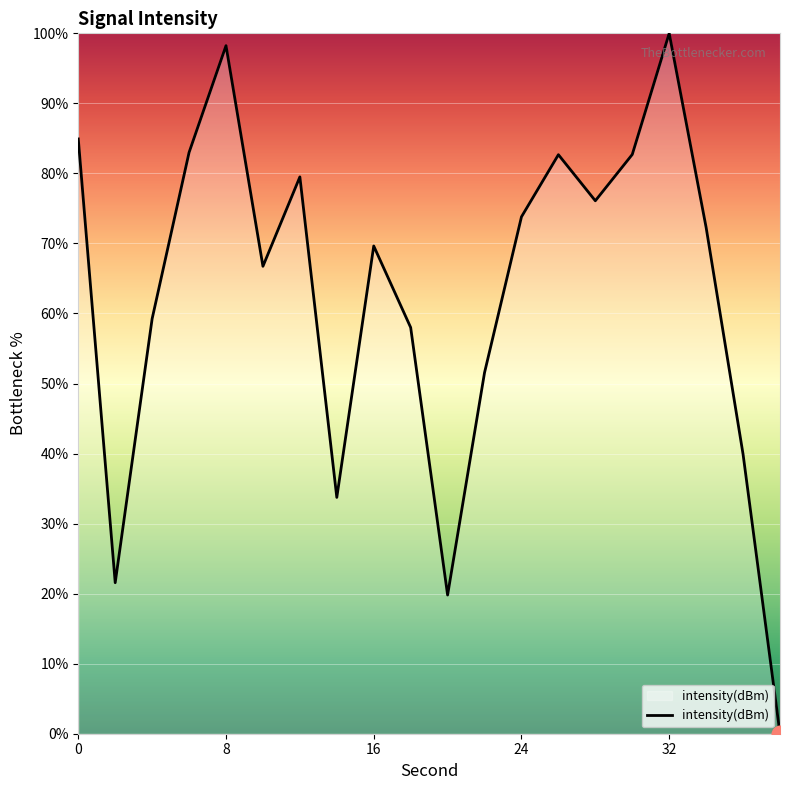

What is the average value?

62.7